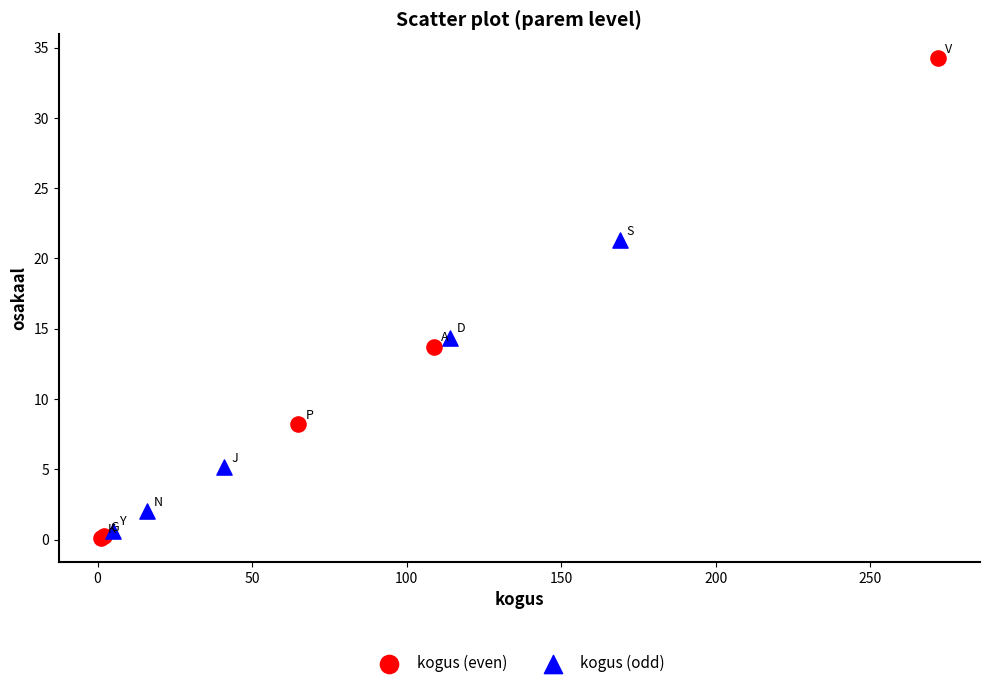

Which series reaches the maximum Y coordinate?

kogus (even)